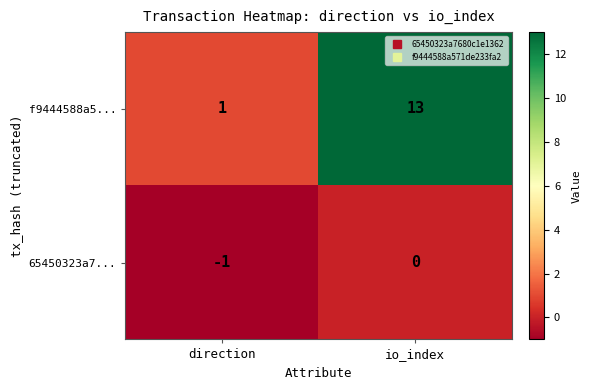

Which label corresponds to the smallest value in the chart?

direction